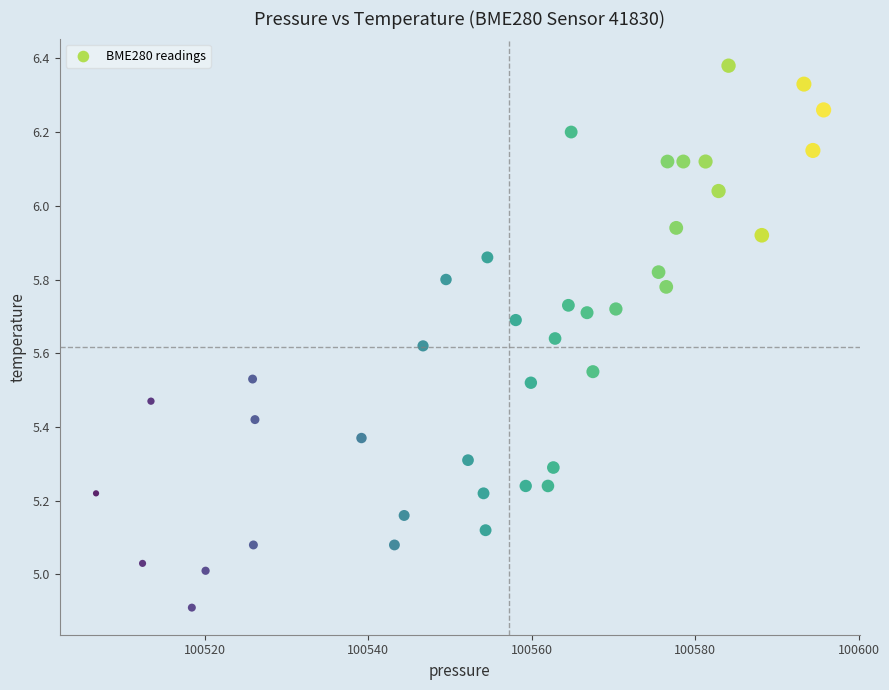

What is the range of X values (max minus min)?

89.0